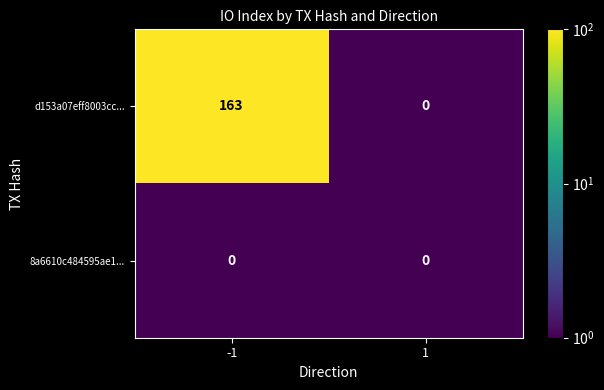

Which series changed the most between -1 and 1?

d153a07eff8003cc...